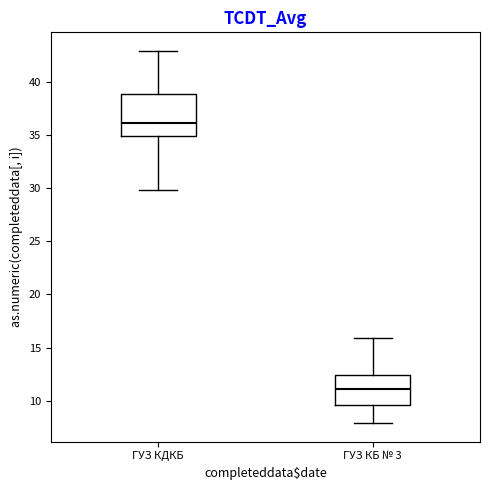

Comparing the boxes themselves (not the whiskers), which one is the tallest?

ГУЗ КДКБ